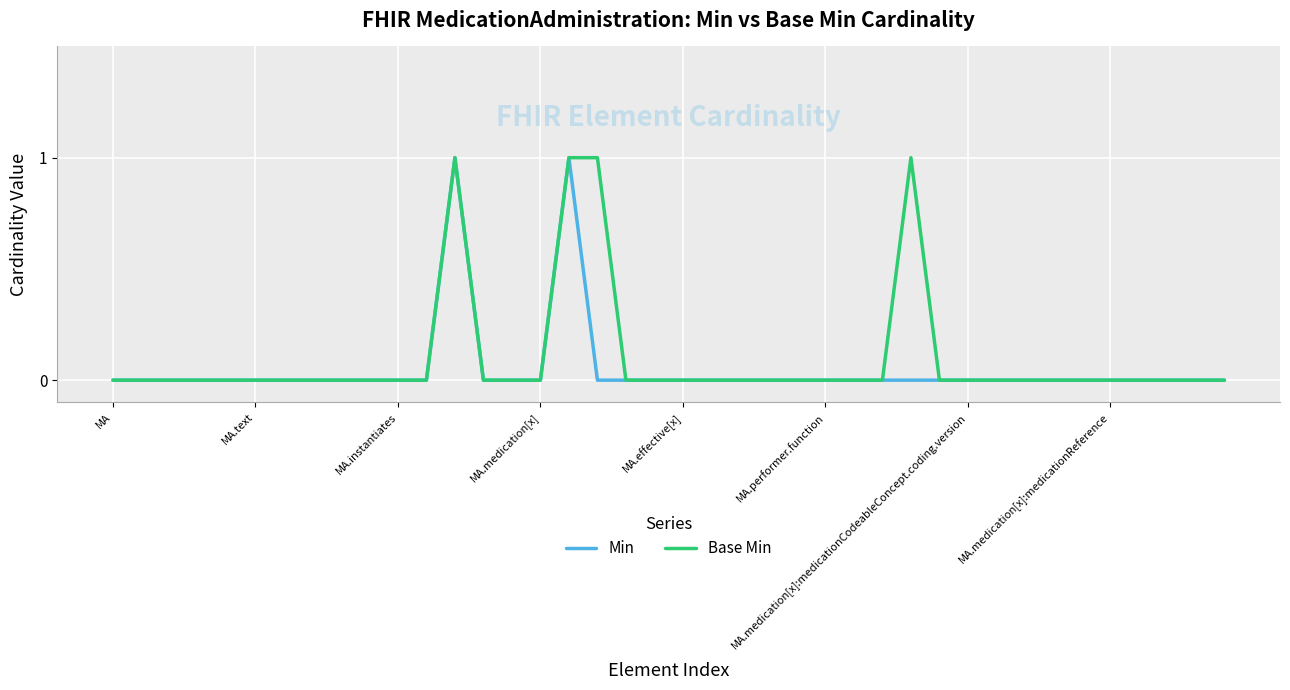

The value of Base Min at MA is 0. True or false?

True